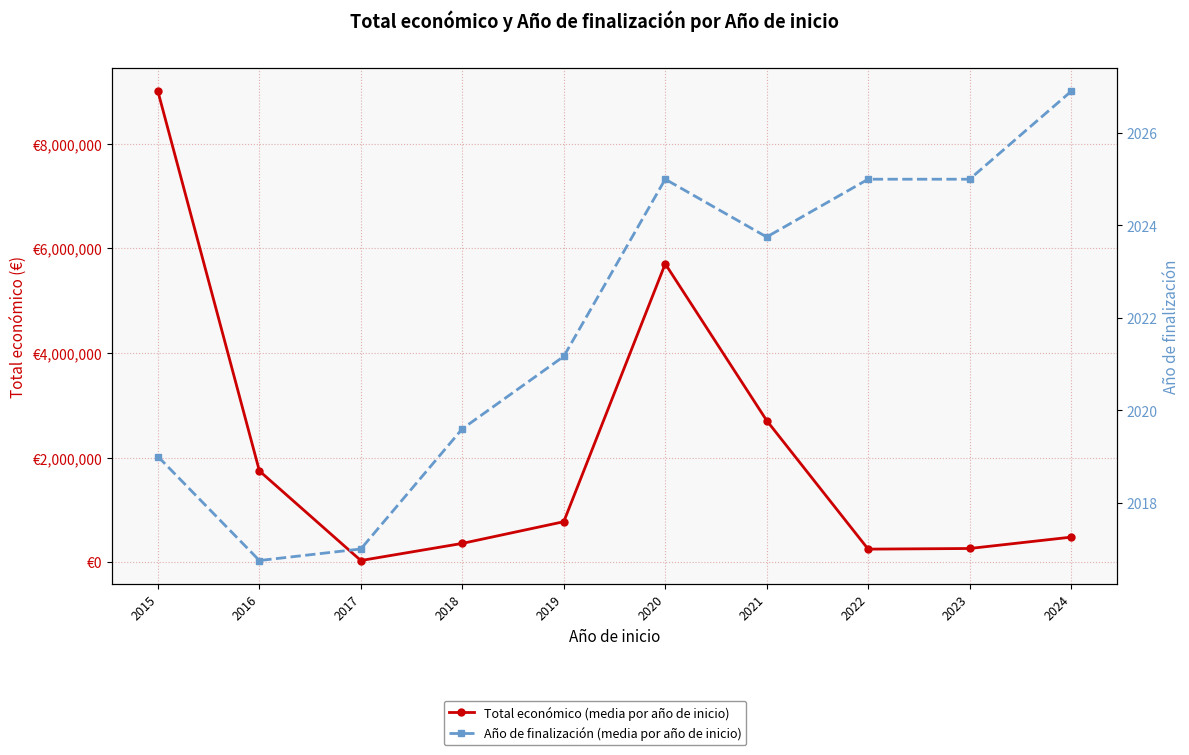

Reading left to right, list all the values displayed in this chart.

Total económico (media por año de inicio): 8998559.0	1744452.8	32189.0	359568.6	774326.5	5703693.0	2707408.2	249910.0	262146.5	479067.5
Año de finalización (media por año de inicio): 2019.0	2016.8	2017.0	2019.6	2021.2	2025.0	2023.8	2025.0	2025.0	2026.9